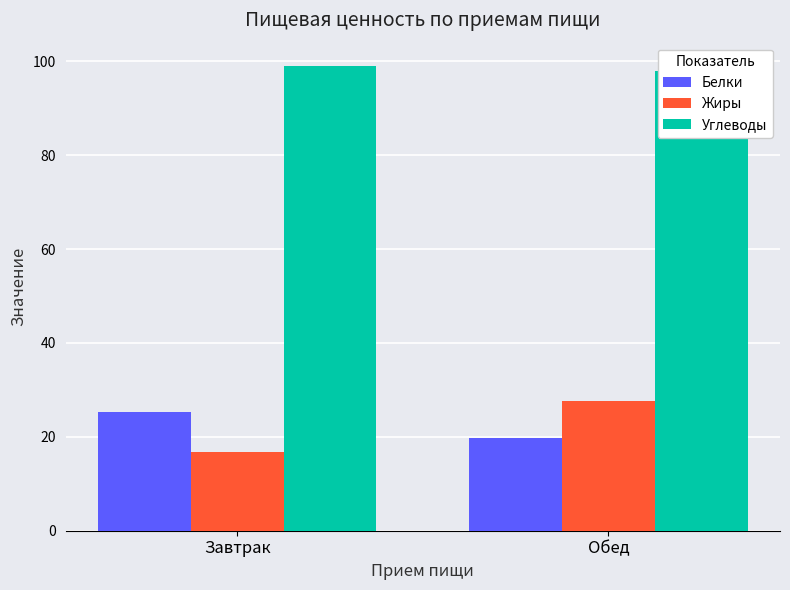

What is the difference between the maximum and minimum values in the Белки series?

5.6